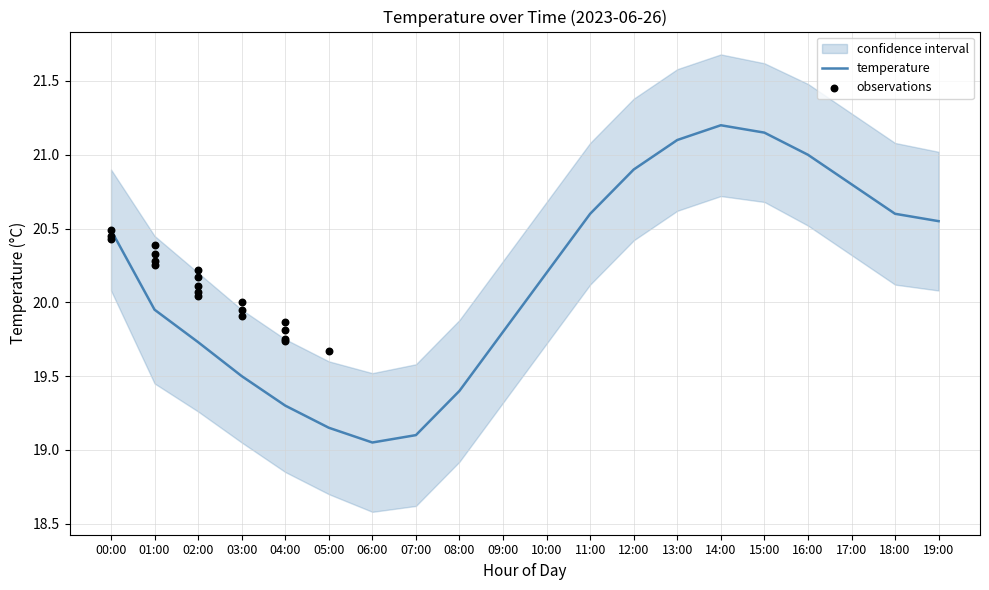

Where is temperature nearest to the value 20?

01:00